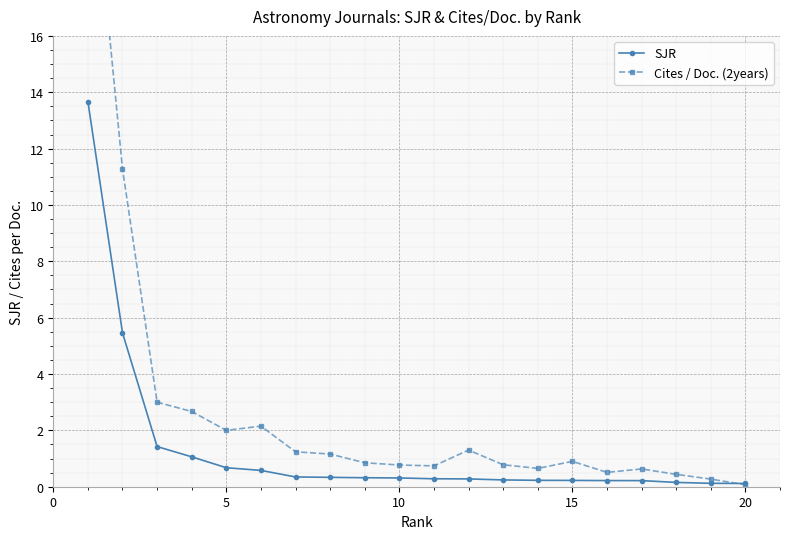

True or false: SJR has a value of 0.7 at 5.

True